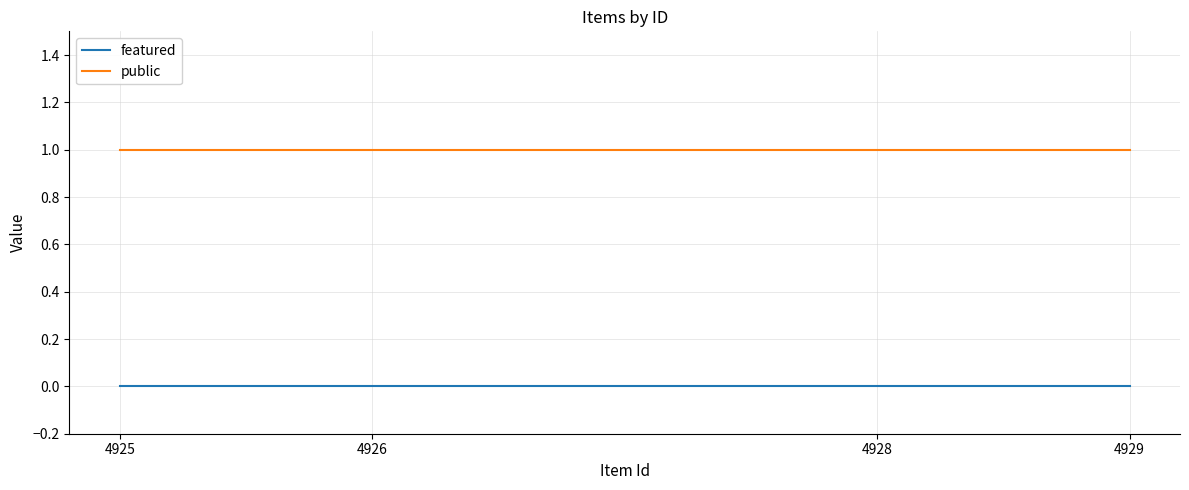

Is the value of featured at 4925 greater than the value of public at 4925?

No